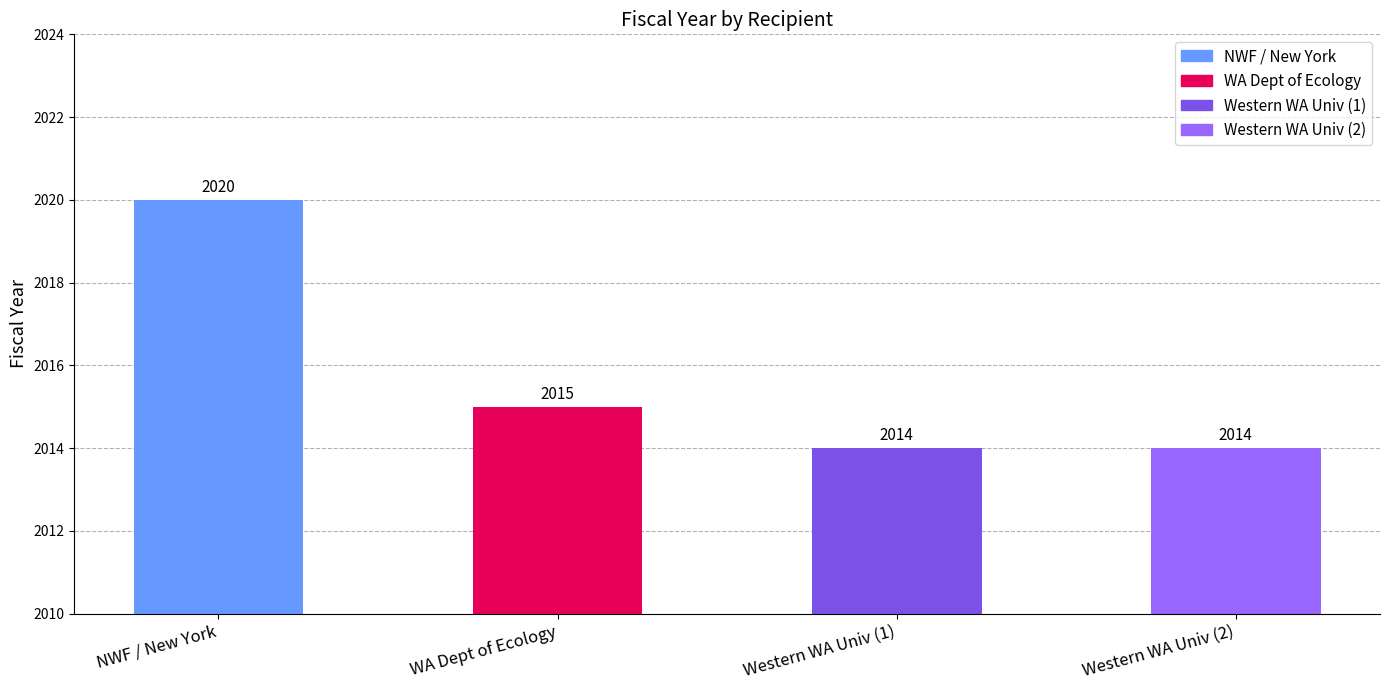

Reading left to right, what are all the values shown in this chart?

2020	2015	2014	2014